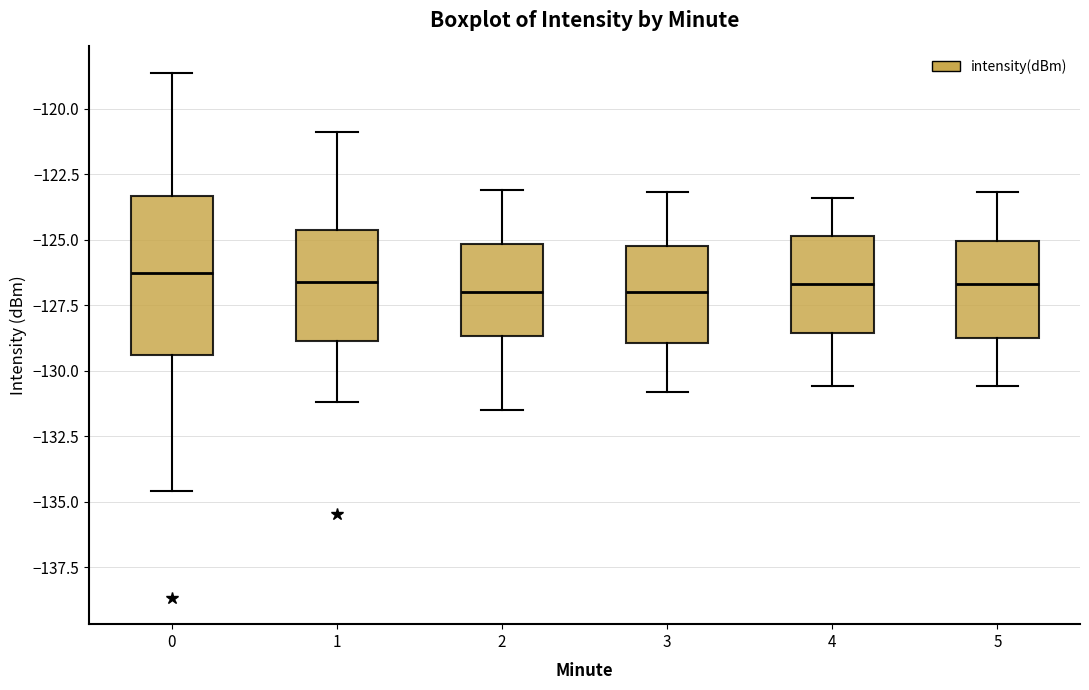

Comparing the boxes themselves (not the whiskers), which one is the tallest?

0